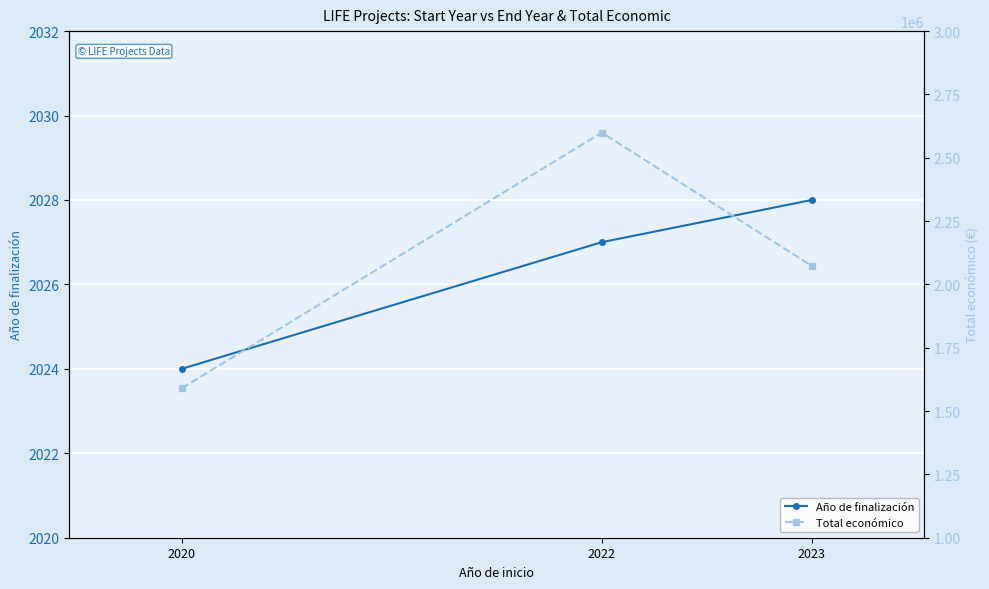

Reading right to left, extract all data points from this chart.

Año de finalización: 2023=2028	2022=2027	2020=2024
Total económico: 2023=2073206	2022=2599081	2020=1589765